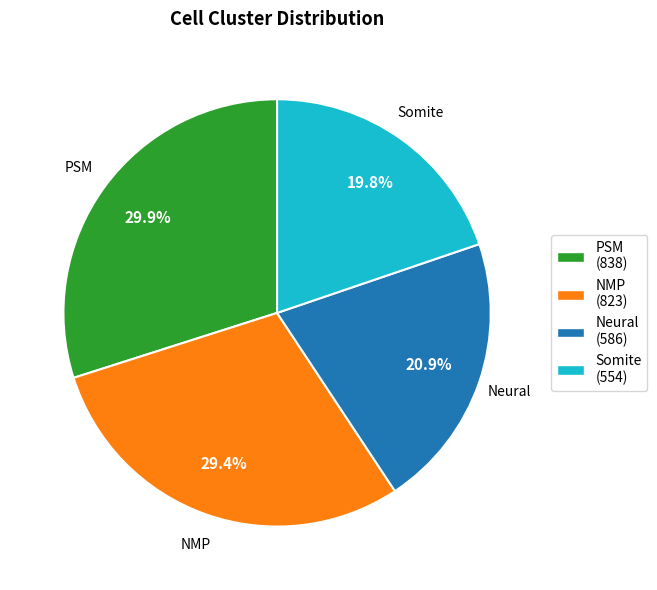

Does any single category account for the majority?

No